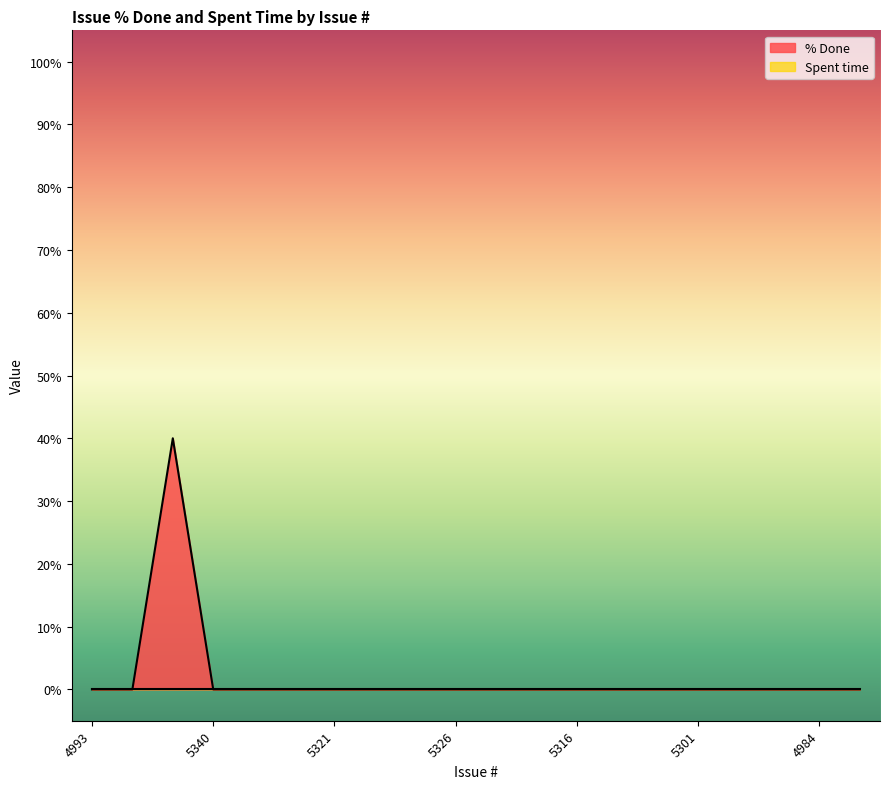

Is it true that the value at 5312 is 0?

True